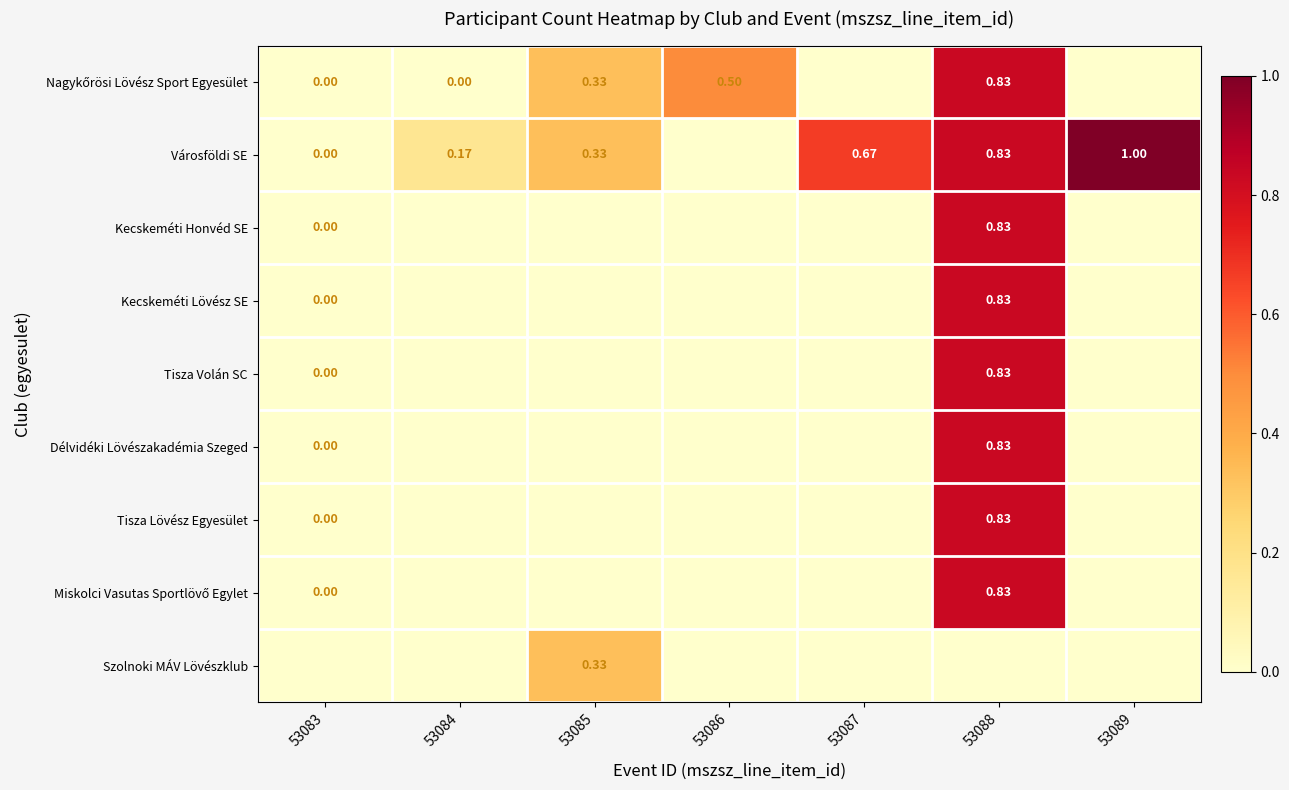

Which series has the widest spread of values?

Városföldi SE